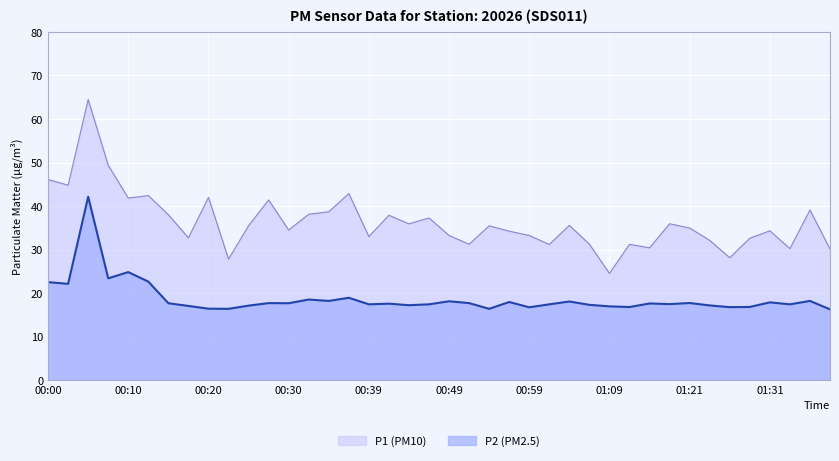

What is the label of the 26th point from the left?

01:02